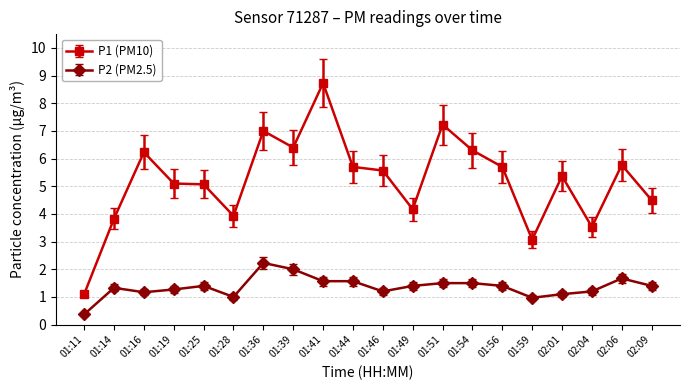

How many categories are shown in the chart?

20